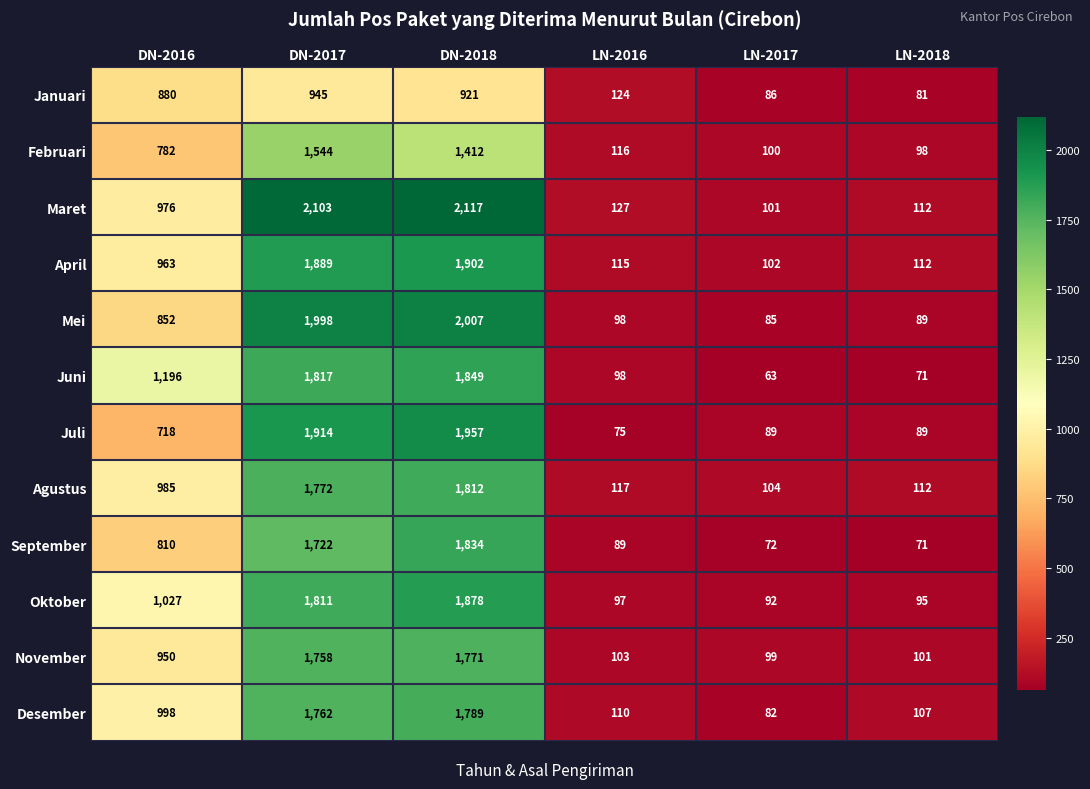

What is the difference between the Juni values at DN-2018 and DN-2017?

32